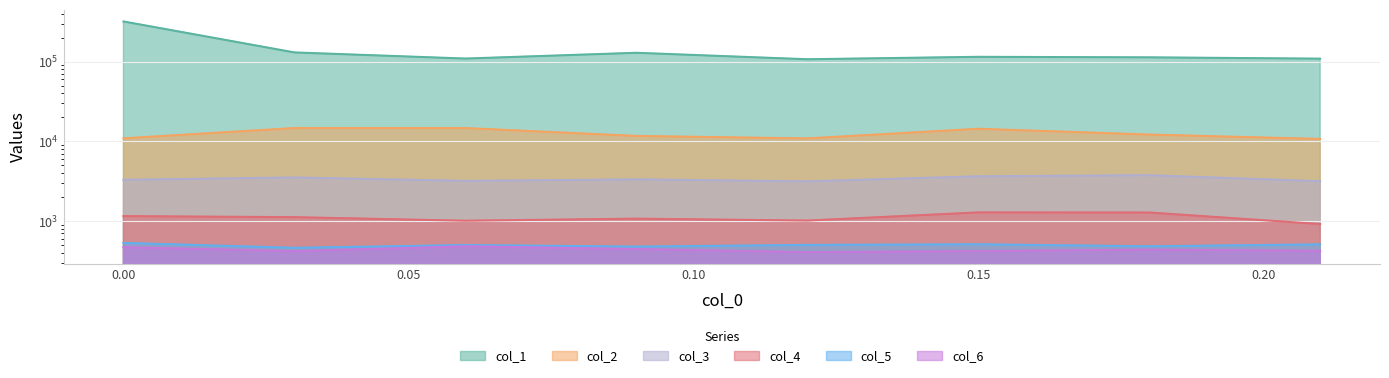

True or false: col_6 has a value of 144.3 at 0.0.

False